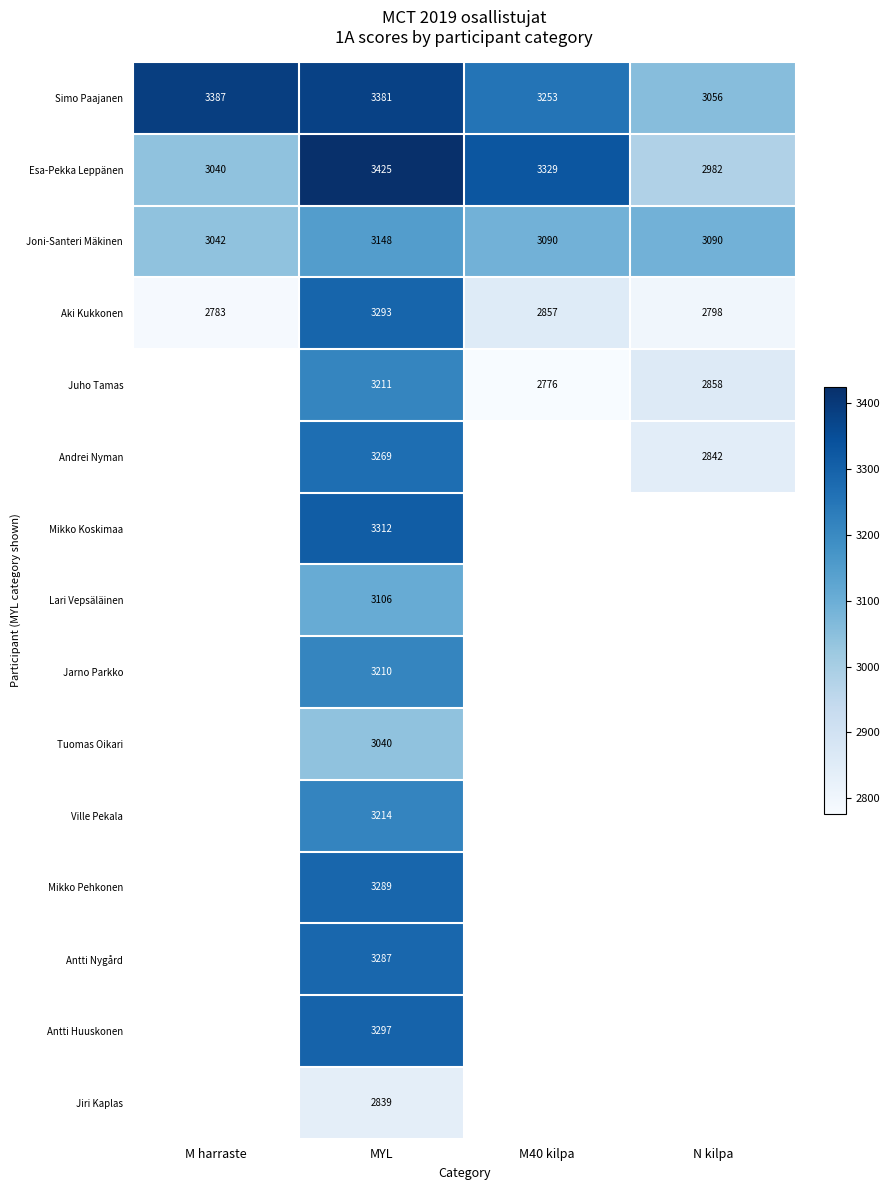

Which category has the lowest value in the Joni-Santeri Mäkinen series?

M harraste